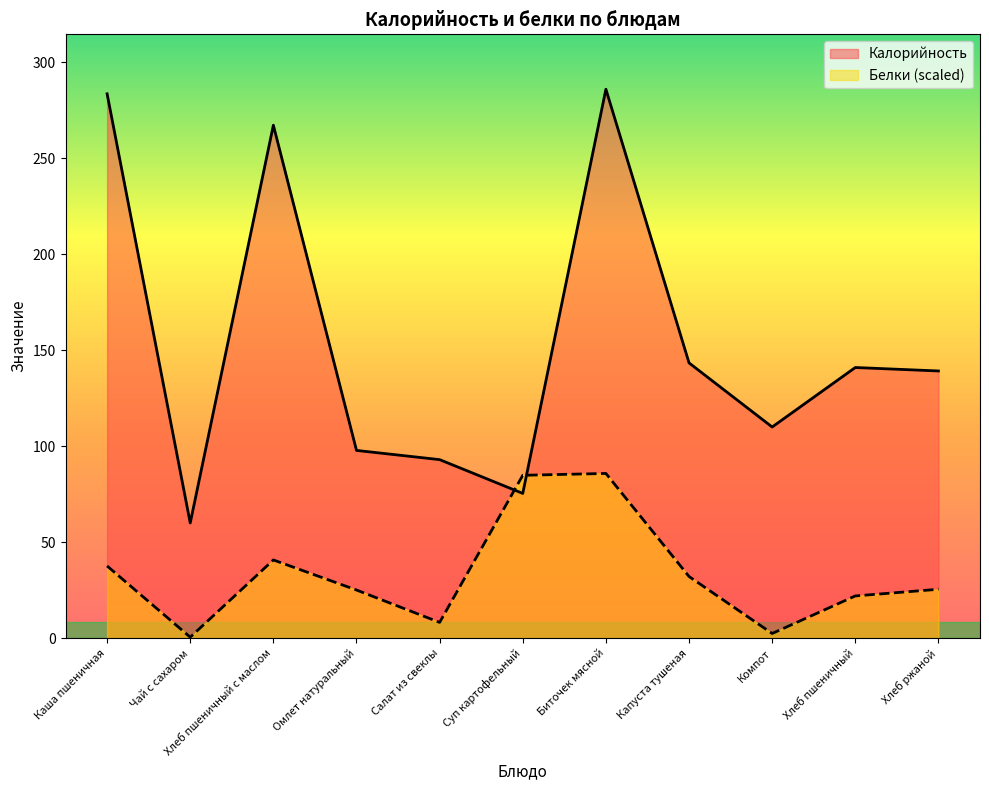

What is the label of the 11th point from the left?

Хлеб ржаной